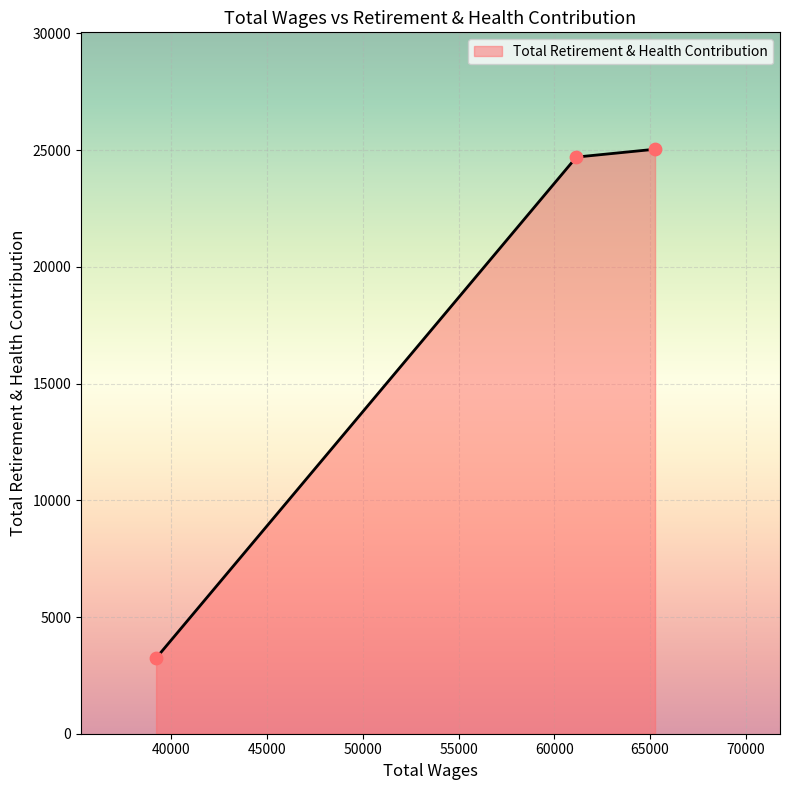

What is the average value?

17661